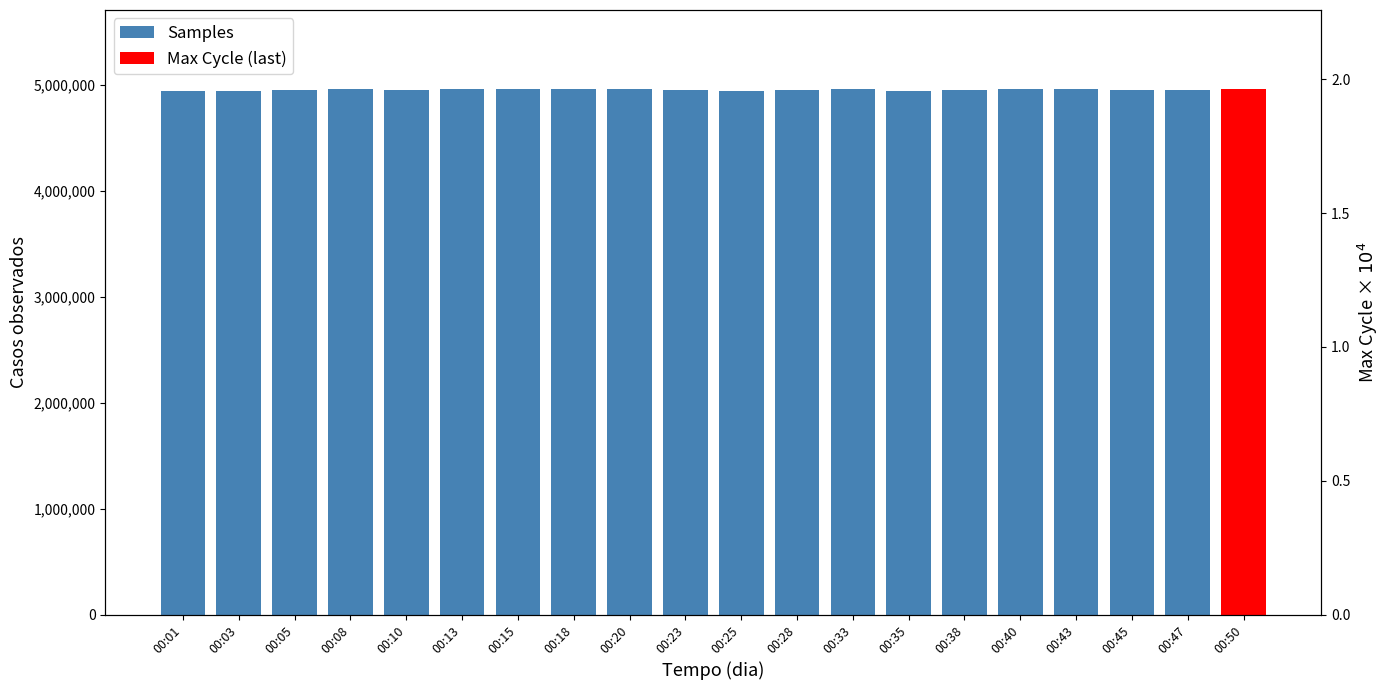

Where does the data first go above 4953564?

00:08